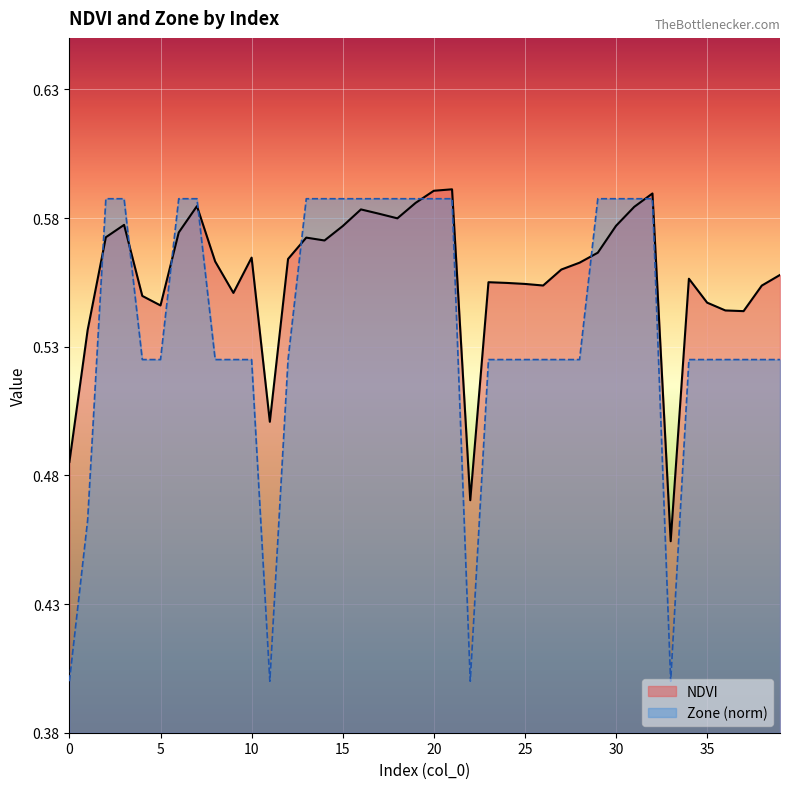

Reading left to right, list all the values displayed in this chart.

NDVI: 0=0.5	1=0.5	2=0.6	3=0.6	4=0.5	5=0.5	6=0.6	7=0.6	8=0.6	9=0.6	10=0.6	11=0.5	12=0.6	13=0.6	14=0.6	15=0.6	16=0.6	17=0.6	18=0.6	19=0.6	20=0.6	21=0.6	22=0.5	23=0.6	24=0.6	25=0.6	26=0.6	27=0.6	28=0.6	29=0.6	30=0.6	31=0.6	32=0.6	33=0.5	34=0.6	35=0.5	36=0.5	37=0.5	38=0.6	39=0.6
Zone: 0=0.4	1=0.5	2=0.6	3=0.6	4=0.5	5=0.5	6=0.6	7=0.6	8=0.5	9=0.5	10=0.5	11=0.4	12=0.5	13=0.6	14=0.6	15=0.6	16=0.6	17=0.6	18=0.6	19=0.6	20=0.6	21=0.6	22=0.4	23=0.5	24=0.5	25=0.5	26=0.5	27=0.5	28=0.5	29=0.6	30=0.6	31=0.6	32=0.6	33=0.4	34=0.5	35=0.5	36=0.5	37=0.5	38=0.5	39=0.5